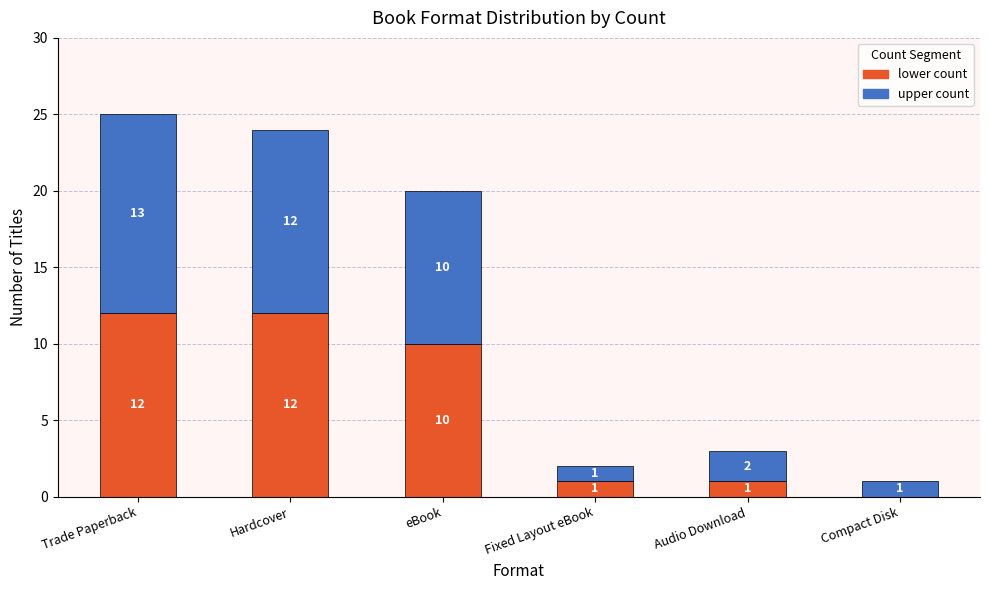

At which category is the sum across all series the highest?

Trade Paperback